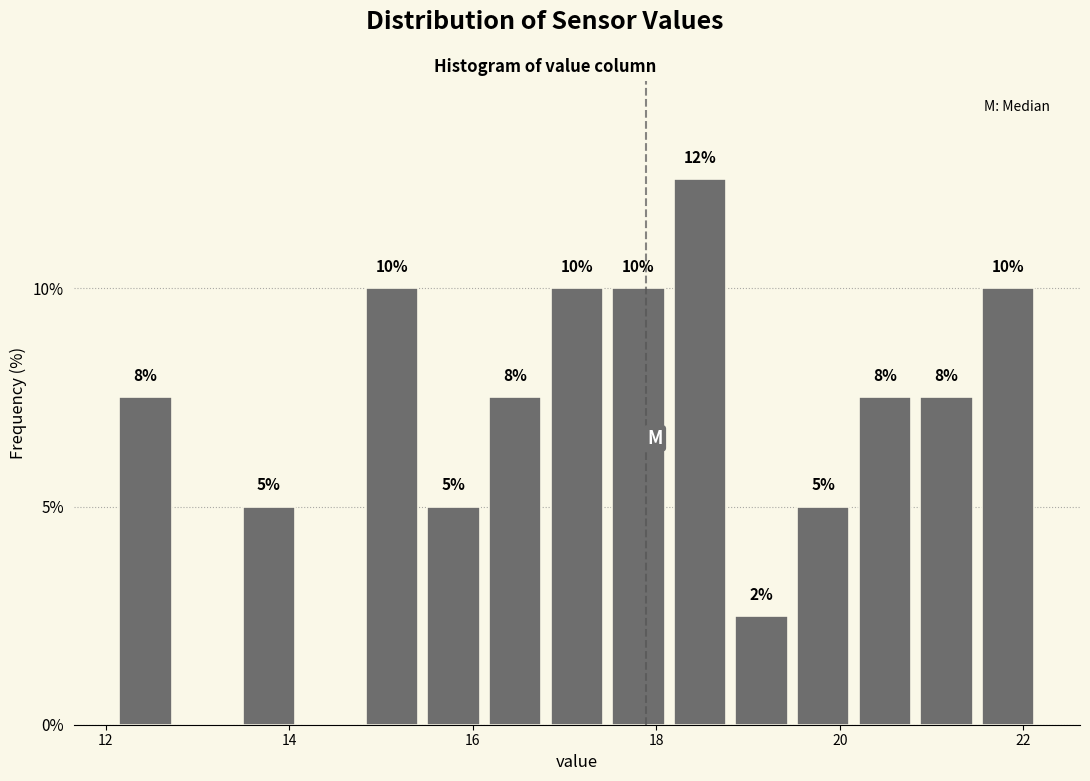

Read against the x-axis, roughly where is the centre of the tallest bar?

18.4